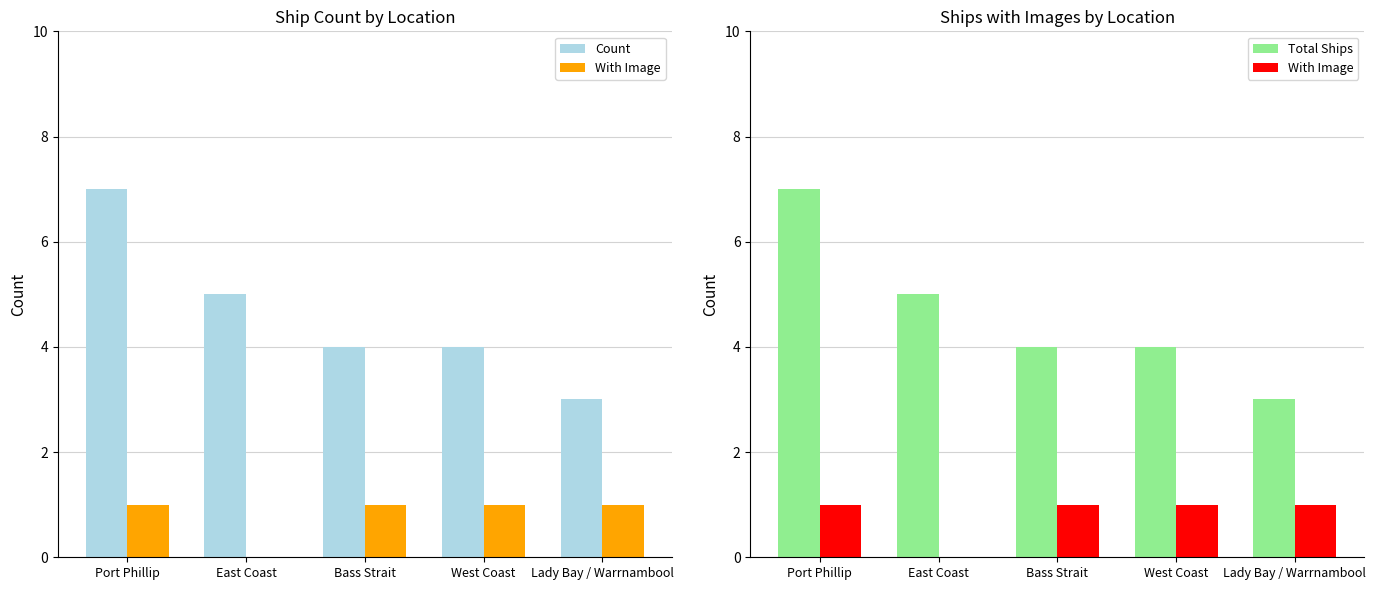

Where is Count nearest to the value 5?

East Coast